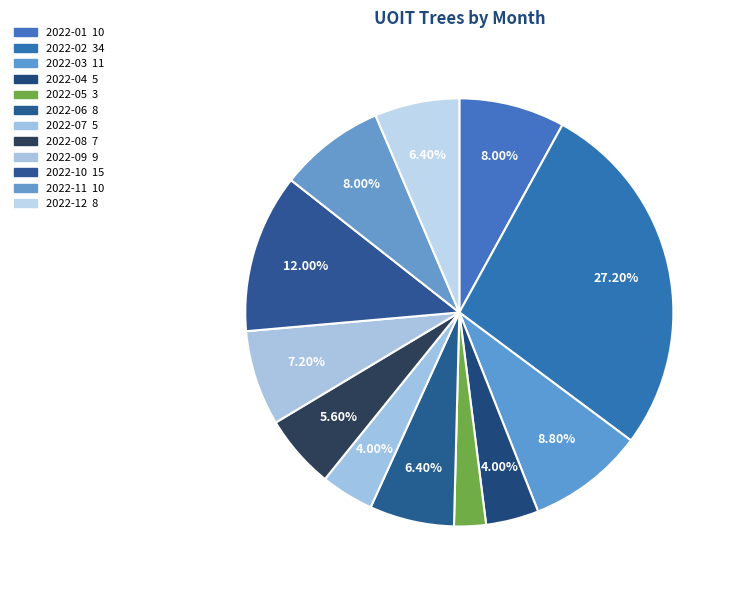

How many slices are in this pie chart?

12